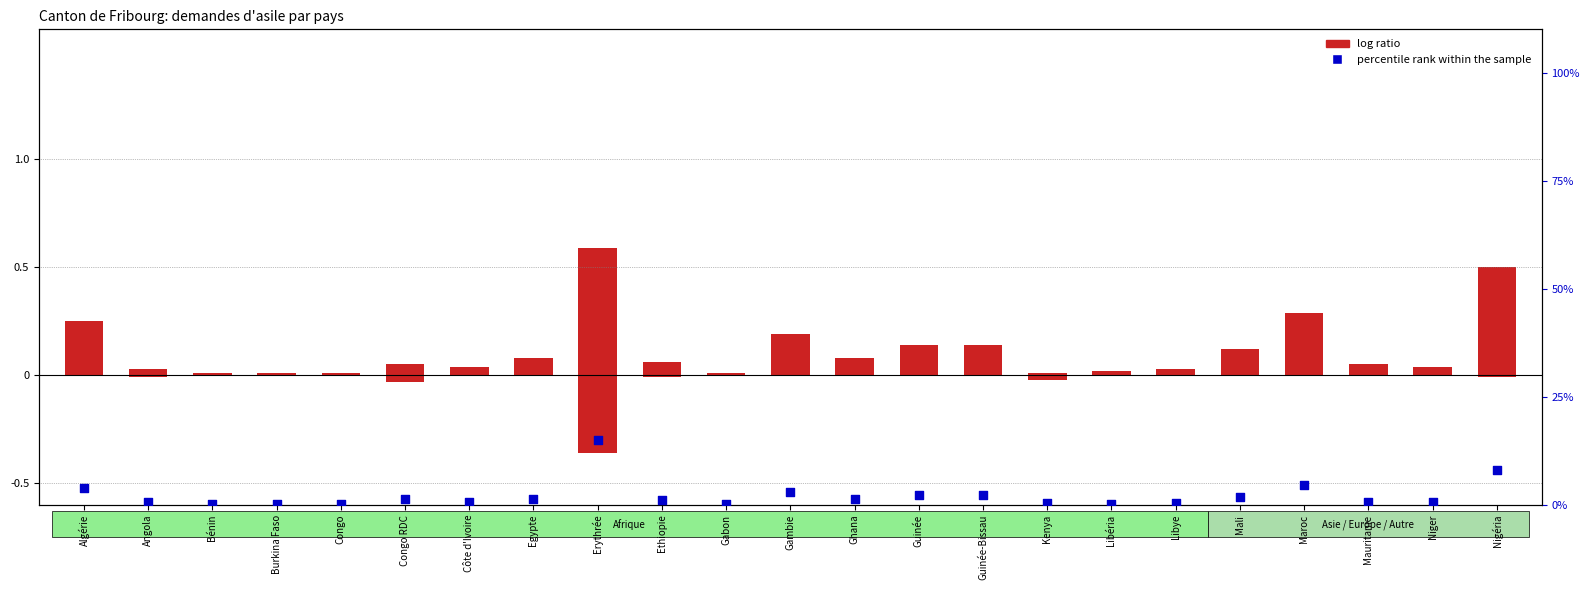

Between Congo and Côte d'Ivoire, which is larger?

Côte d'Ivoire